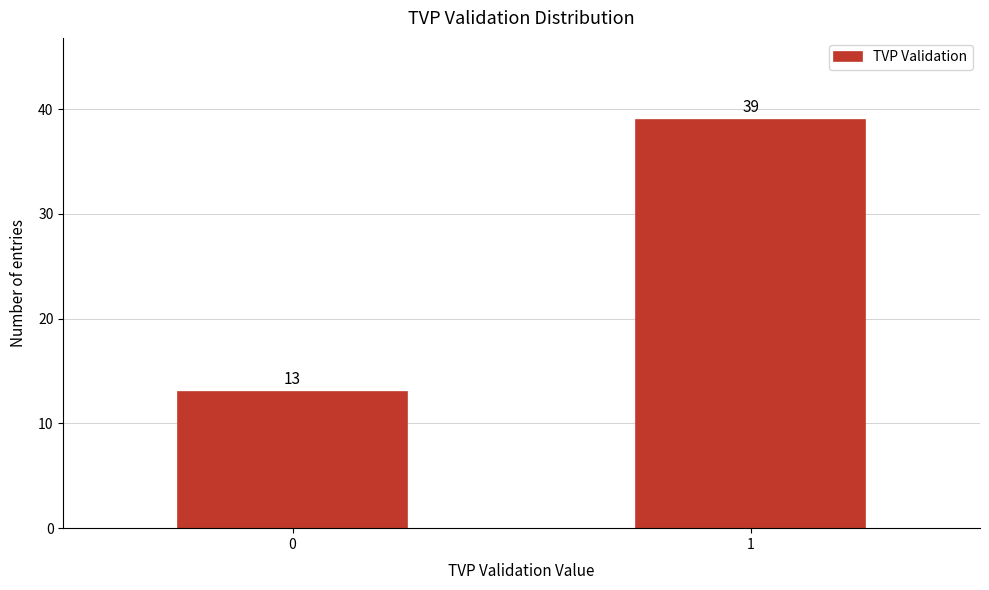

Reading left to right, list all the values displayed in this chart.

13	39